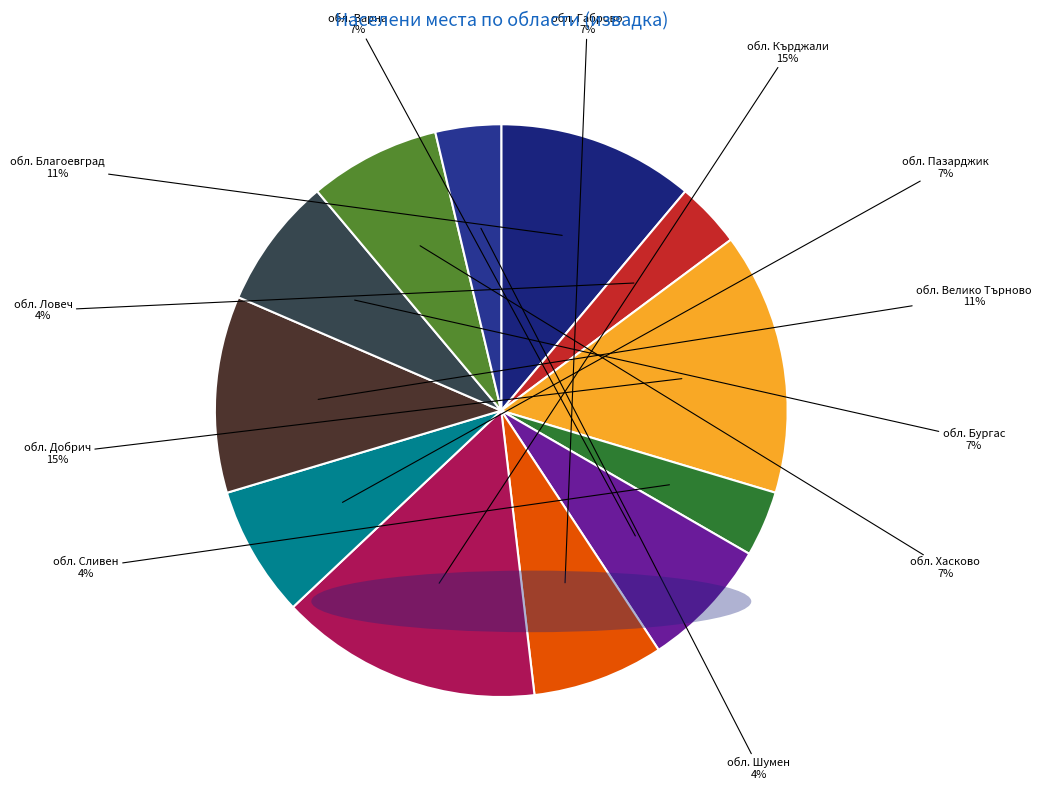

Is there a majority slice in this chart?

No